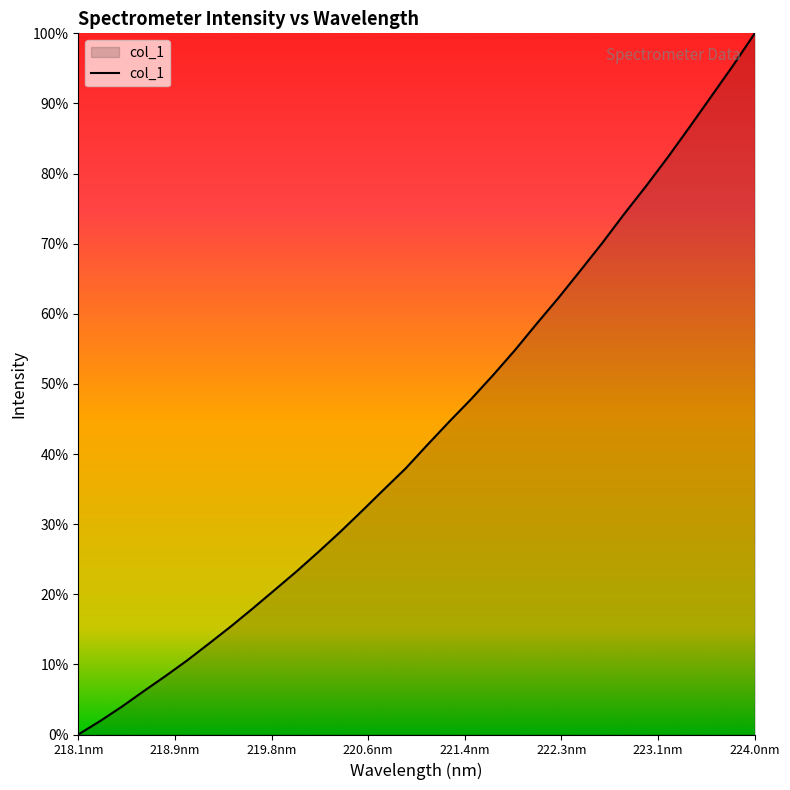

Does the chart have visible grid lines?

No